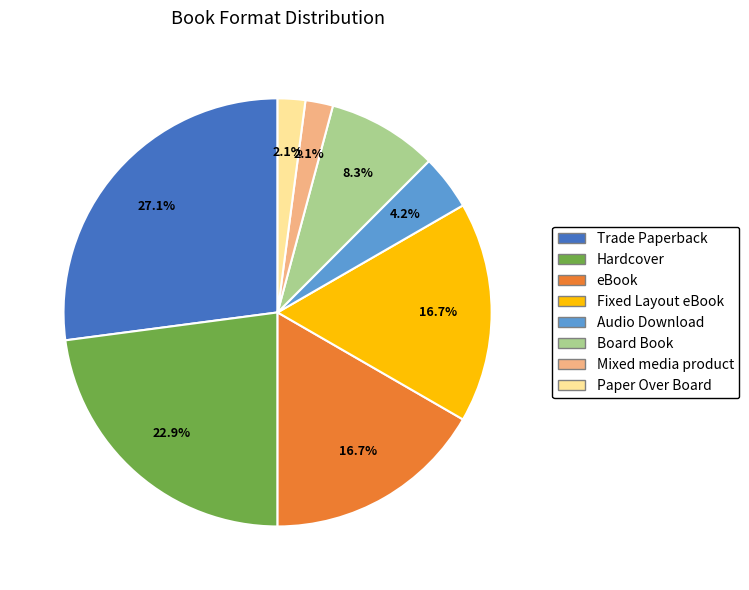

How many slices are in this pie chart?

8